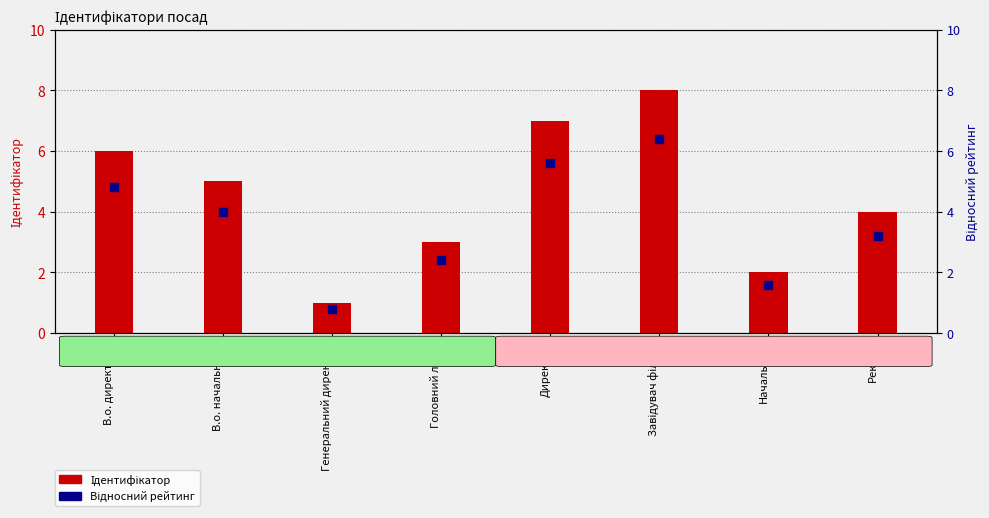

What are all the series names shown in the legend?

Ідентифікатор, Відносний рейтинг